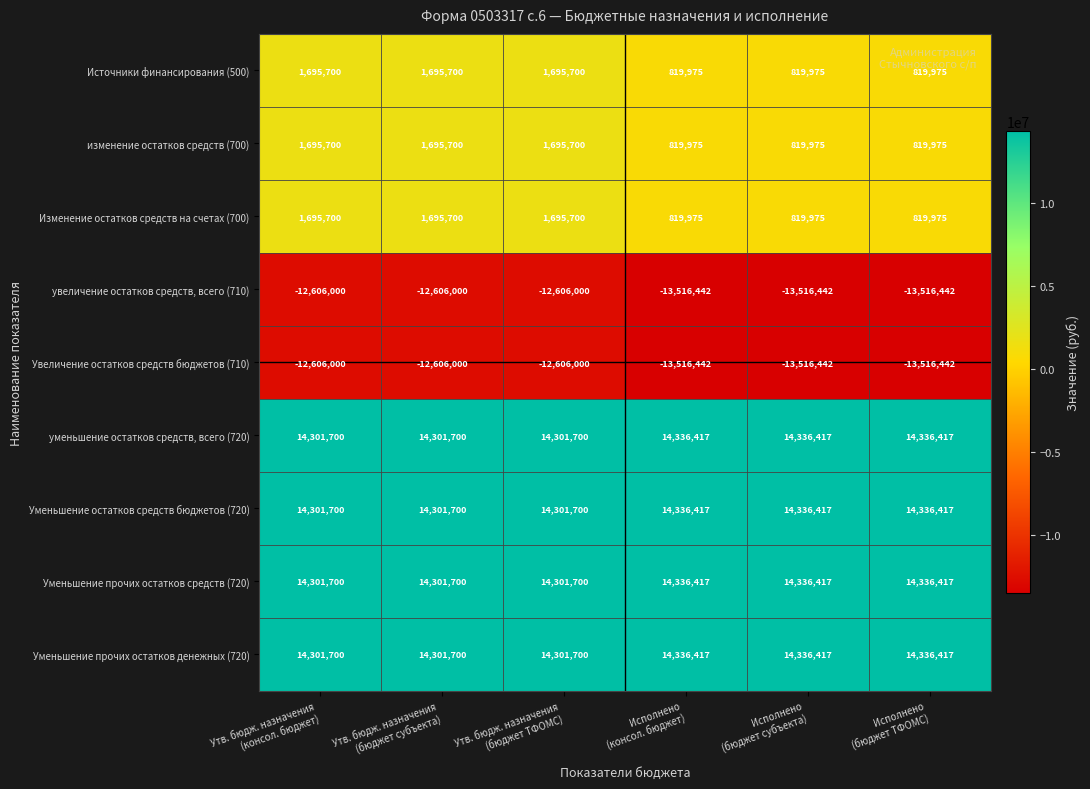

What is the smallest value displayed?

-13516442